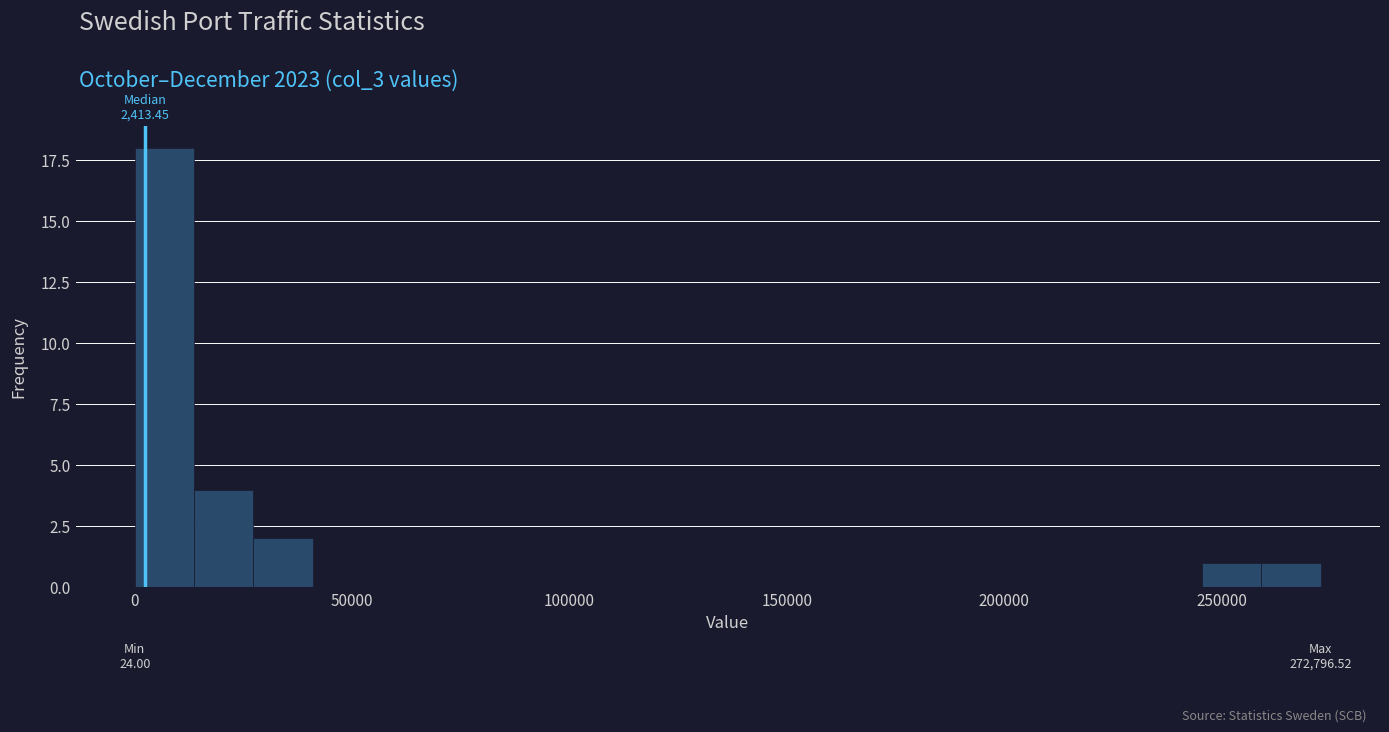

Around what value on the x-axis is the tallest bar? Give the approximate position of its centre, as read against the axis.

5000